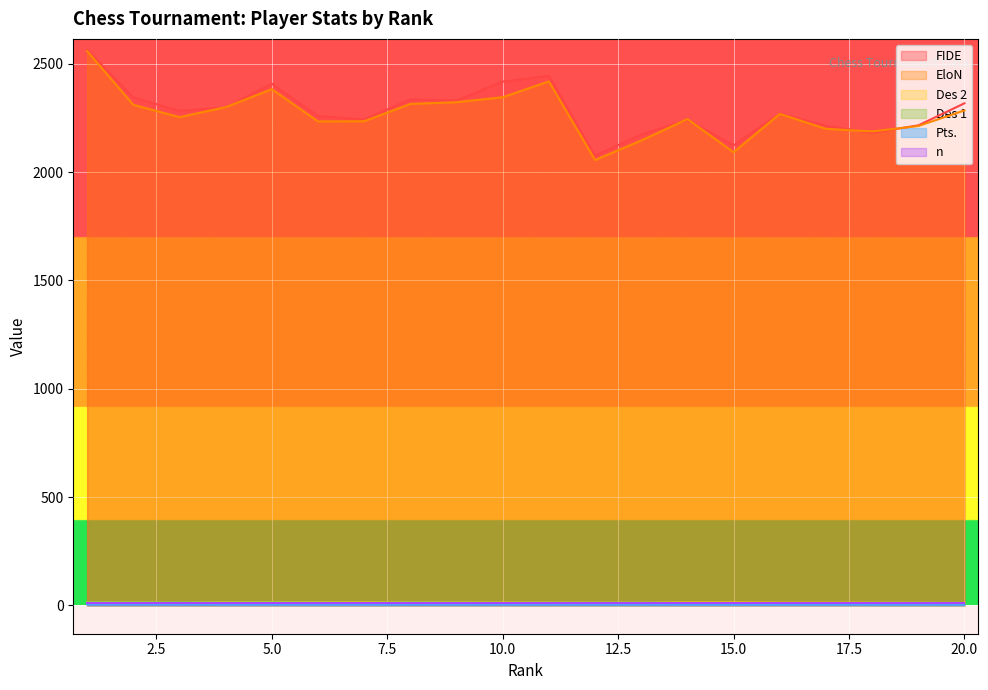

The Des 2 series shows 12.5 at 11. True or false?

True